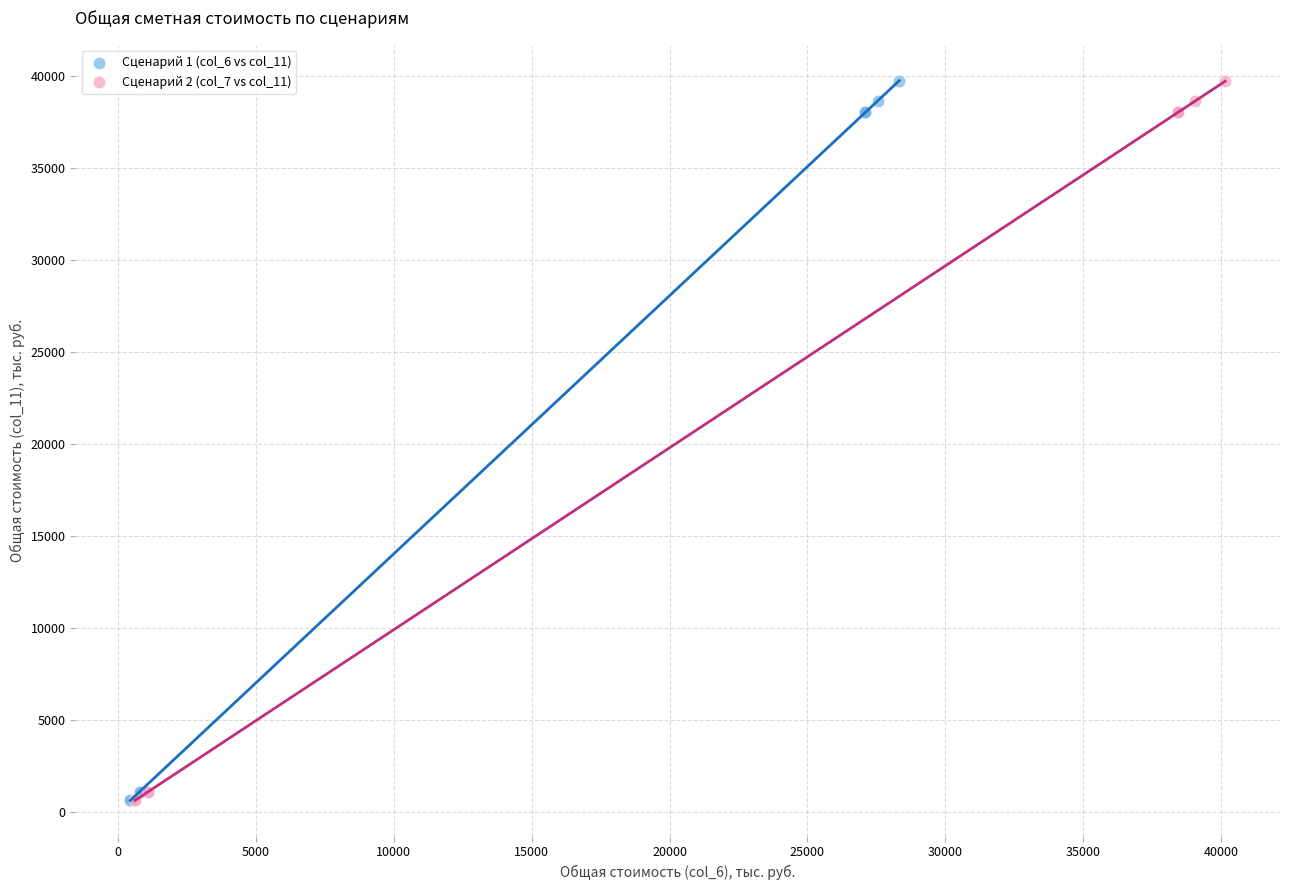

What are all the series names shown in the legend?

Сценарий 1 (col_6 vs col_11), Сценарий 2 (col_7 vs col_11)